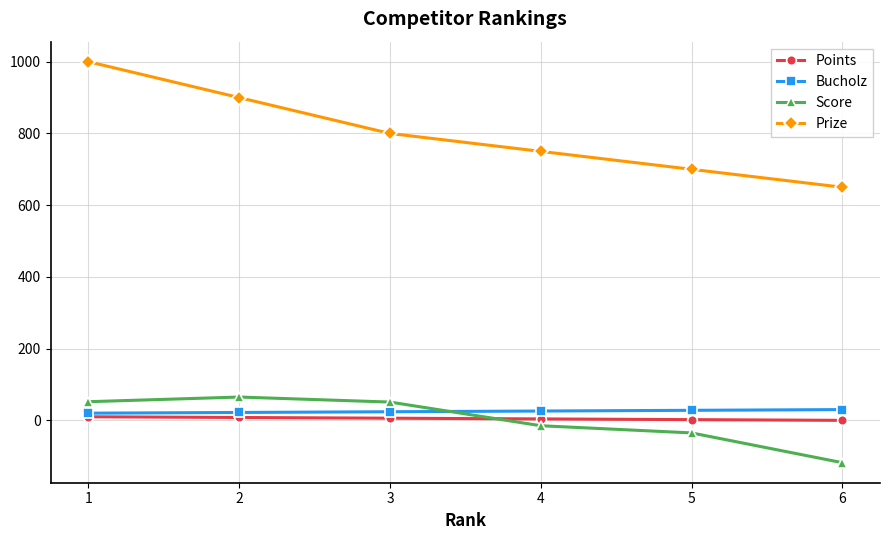

True or false: Points and Bucholz cross at least once.

False